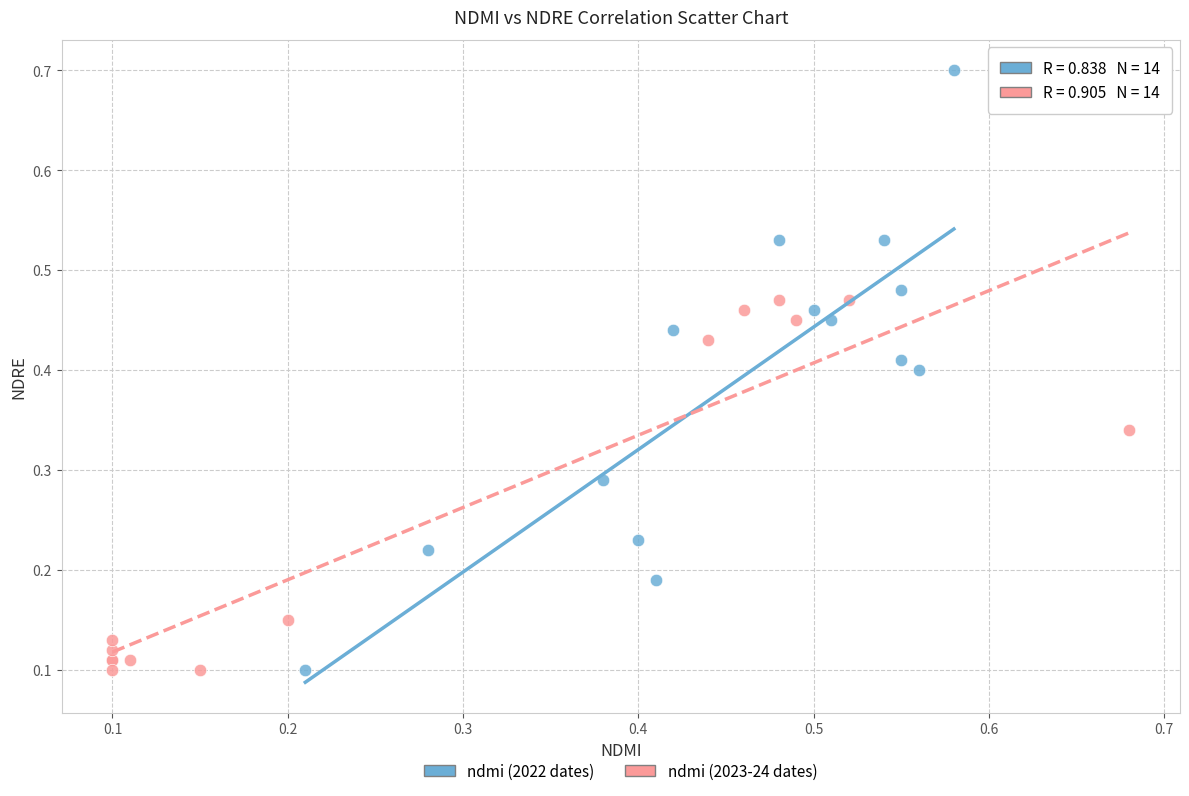

Which series contains the highest Y value?

ndmi (2022 dates)